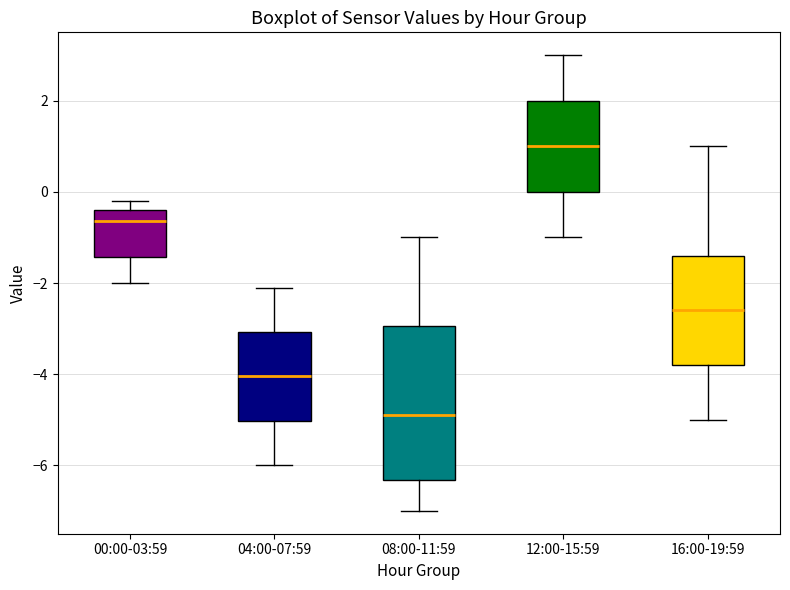

Which box has the lowest median line?

08:00-11:59